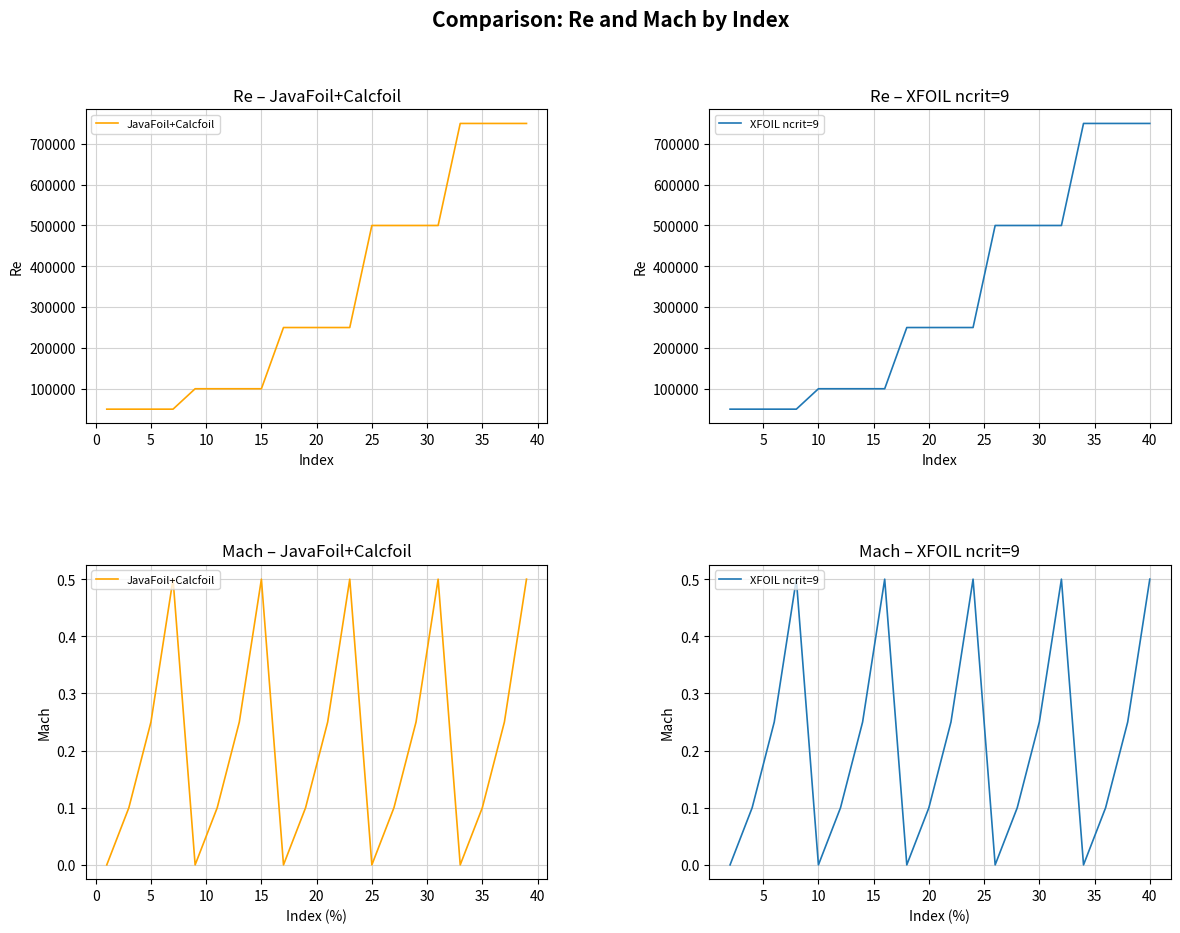

Which has a higher value, 13 or 35?

13